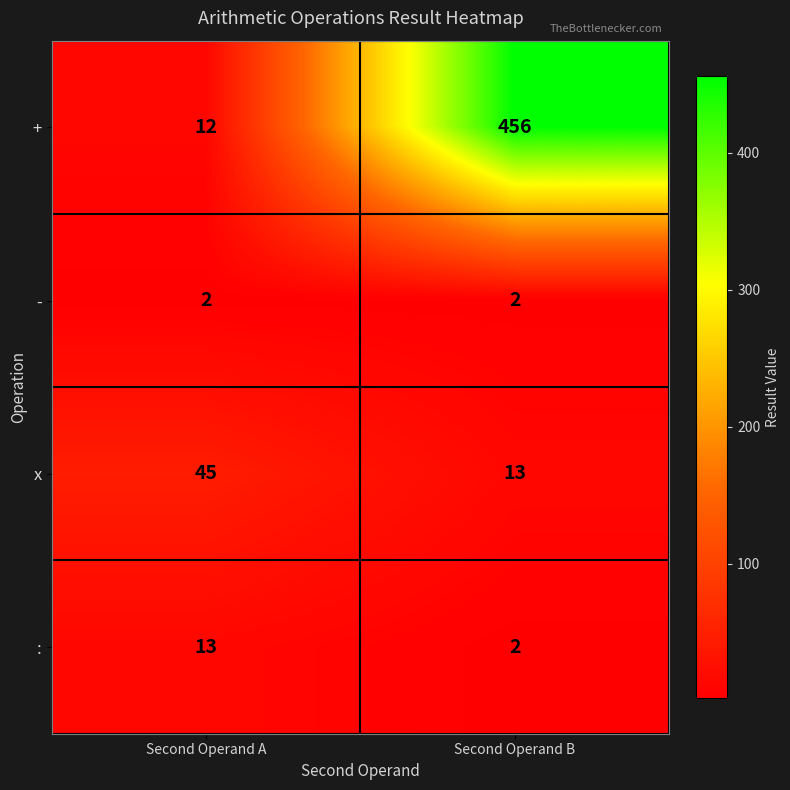

Reading left to right, what are all the values shown in this chart?

+: 12	456
-: 2	2
x: 45	13
:: 13	2